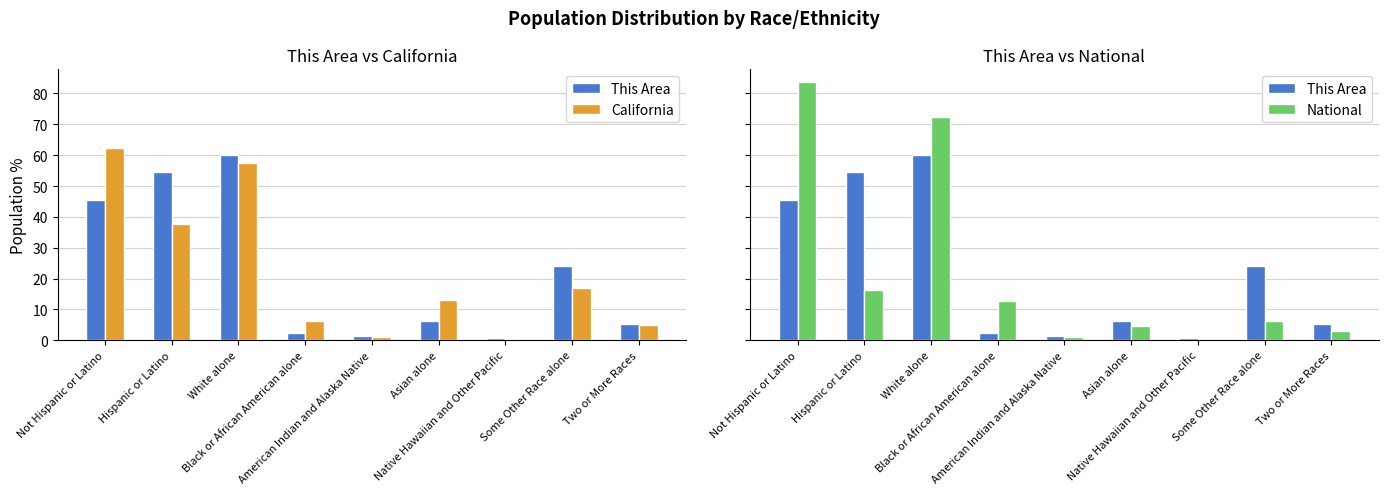

What value does the This Area series have at American Indian and Alaska Native?

1.4